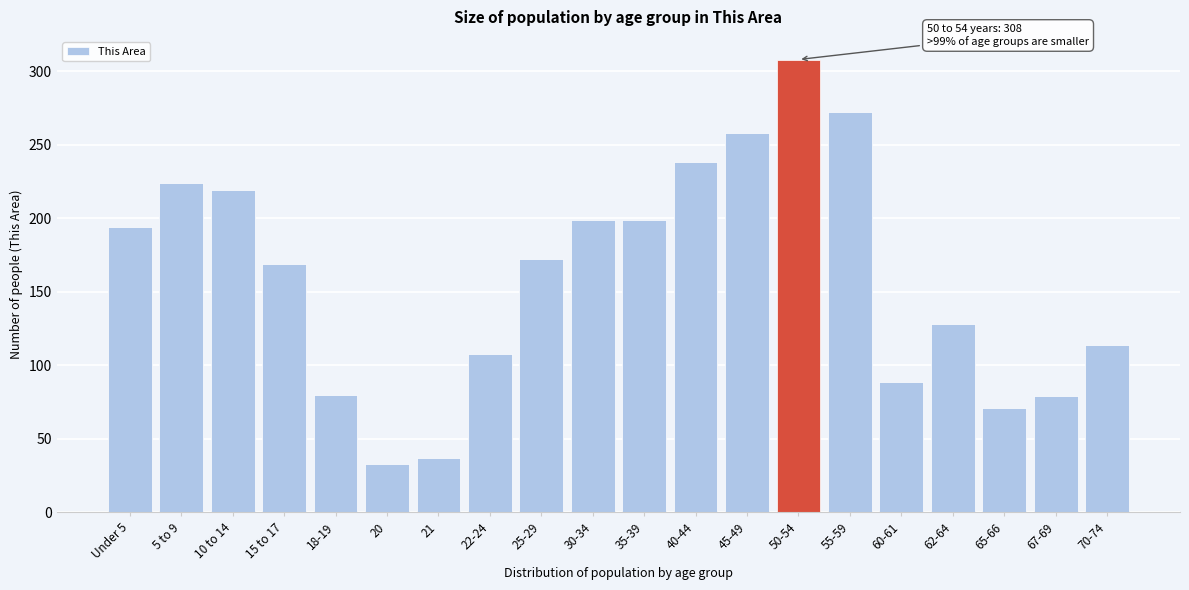

Is it true that the value at 21 is 58?

False